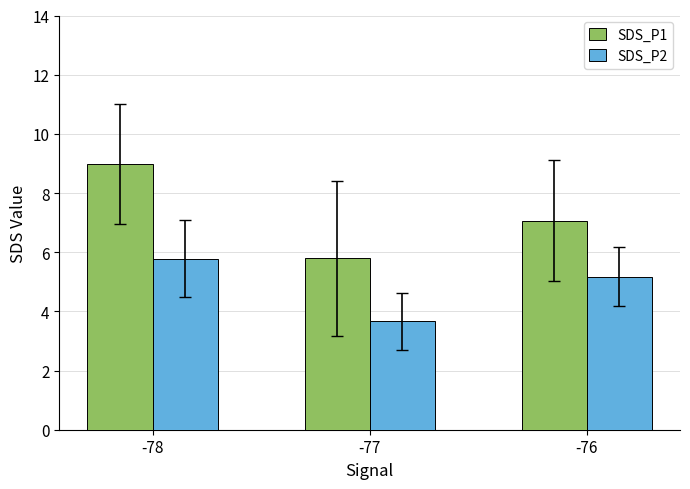

What is the approximate value of SDS_P1 at -78?

9.0